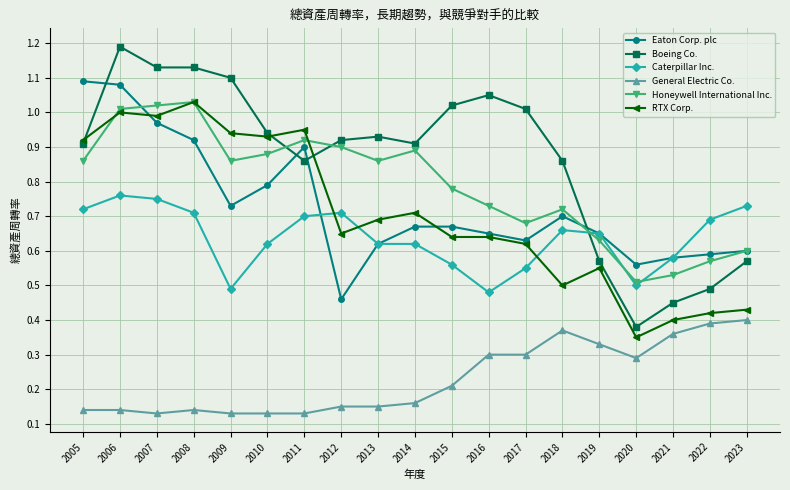

At which category does RTX Corp. reach its first local valley?

2007